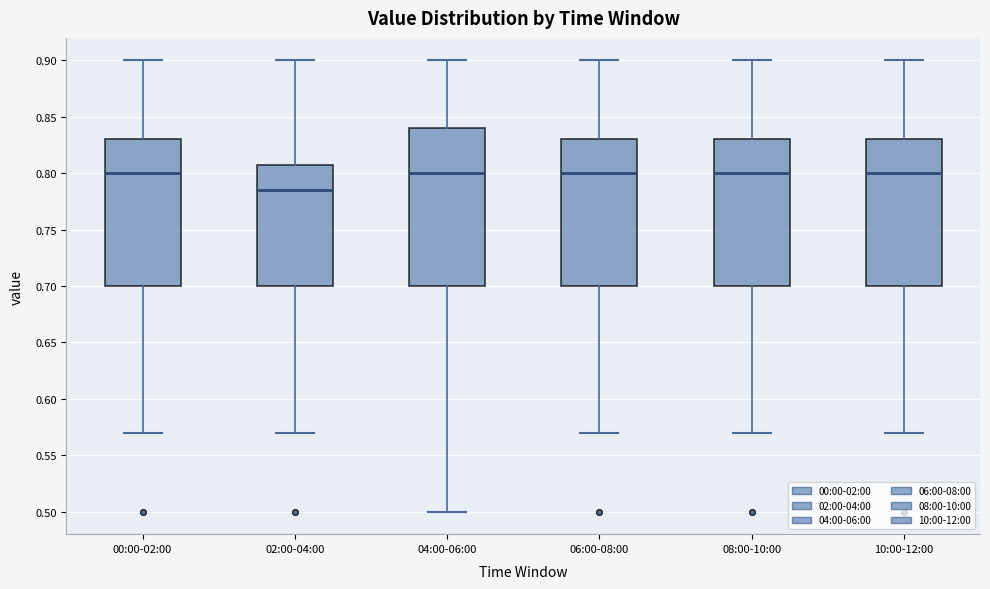

Which box's median line is the lowest?

02:00-04:00